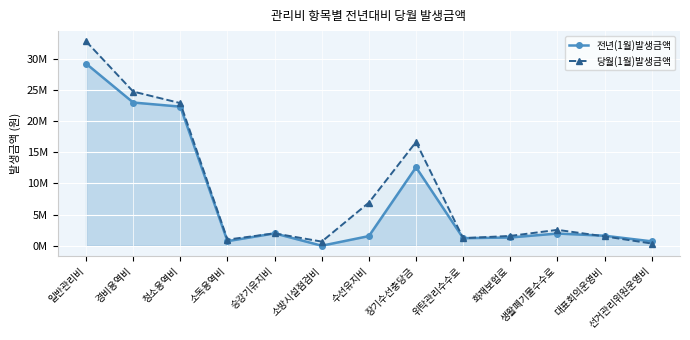

How many data points in 전년(1월)발생금액 are above 1600000?

6